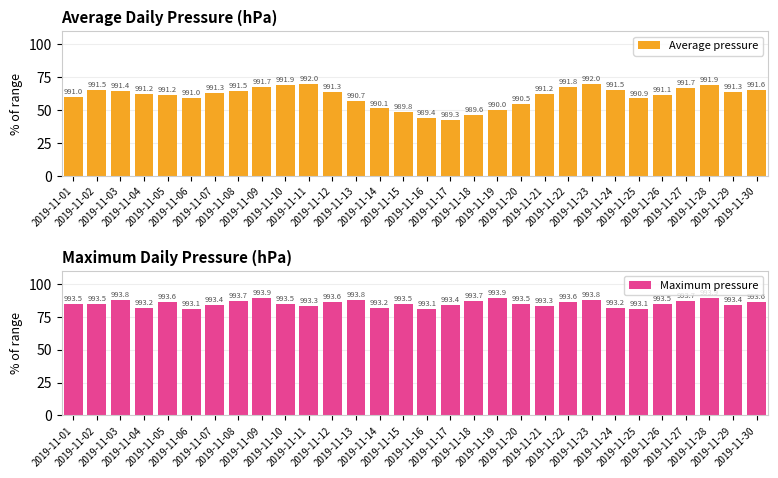

What are all the series names shown in the legend?

Average pressure, Maximum pressure